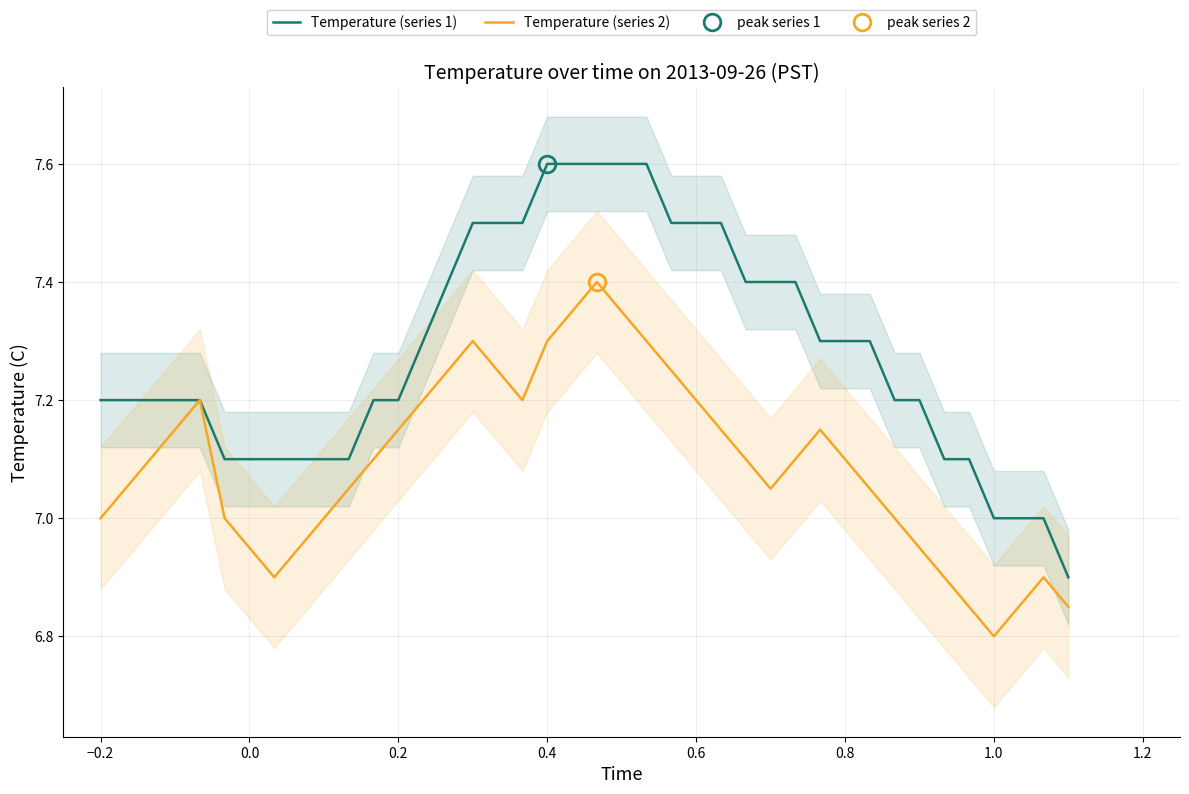

Which series has the widest spread of values?

Temperature (series 1)